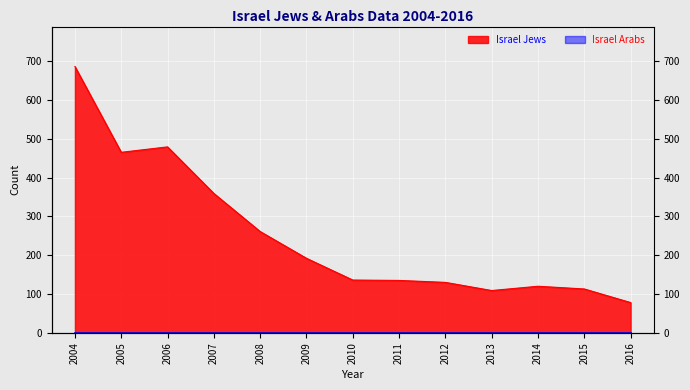

How many categories are shown in the chart?

13